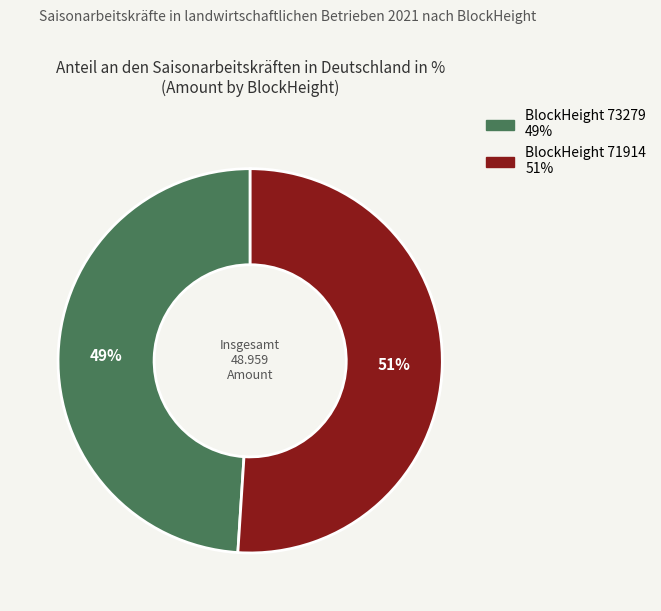

Is there a majority slice in this chart?

Yes